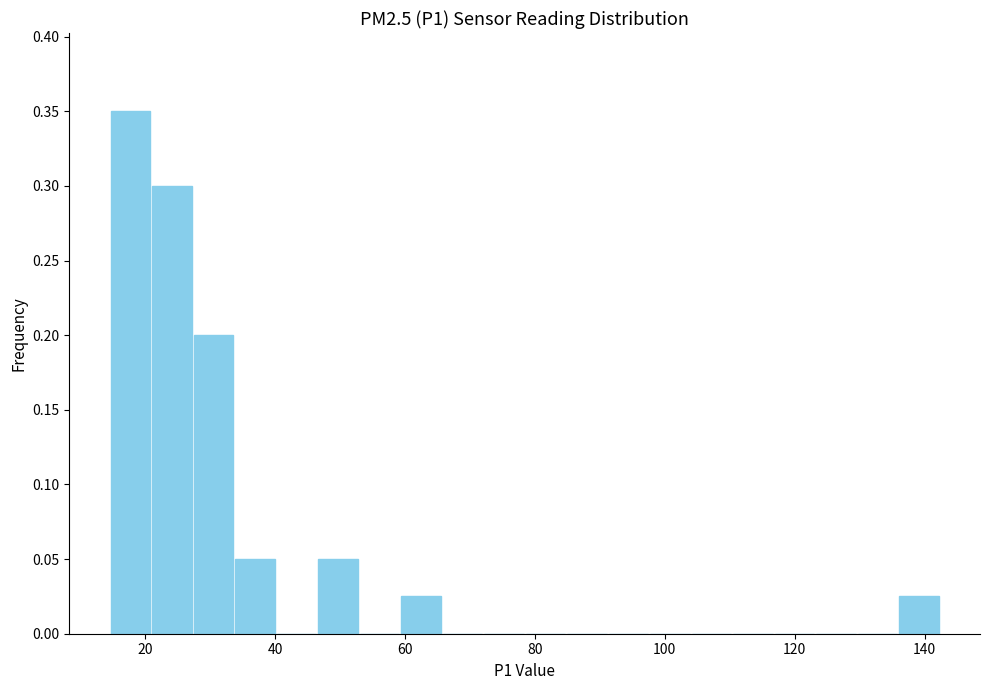

Read against the x-axis, roughly where is the centre of the tallest bar?

18